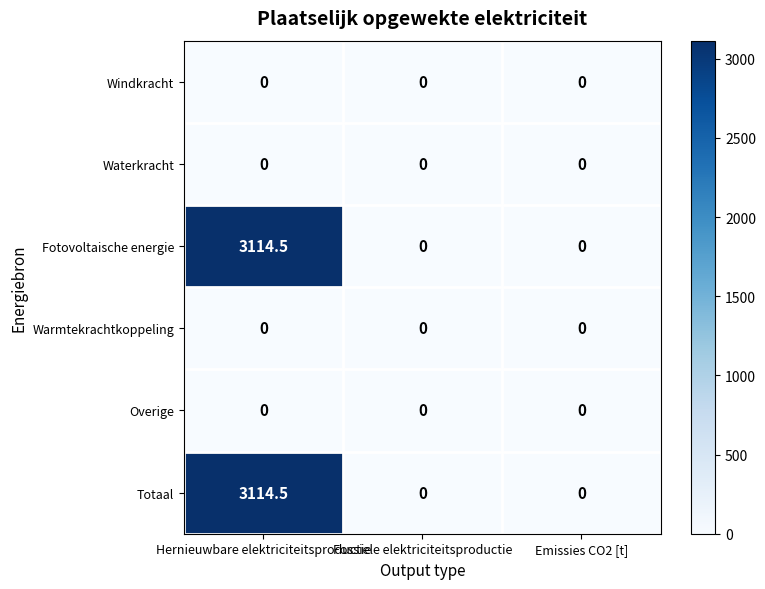

At which category is the sum across all series the highest?

Hernieuwbare elektriciteitsproductie